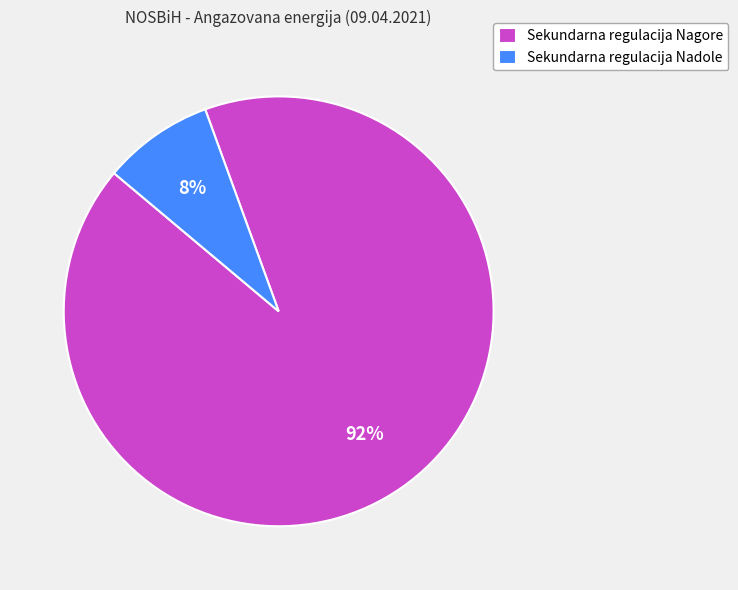

Does any single category account for the majority?

Yes